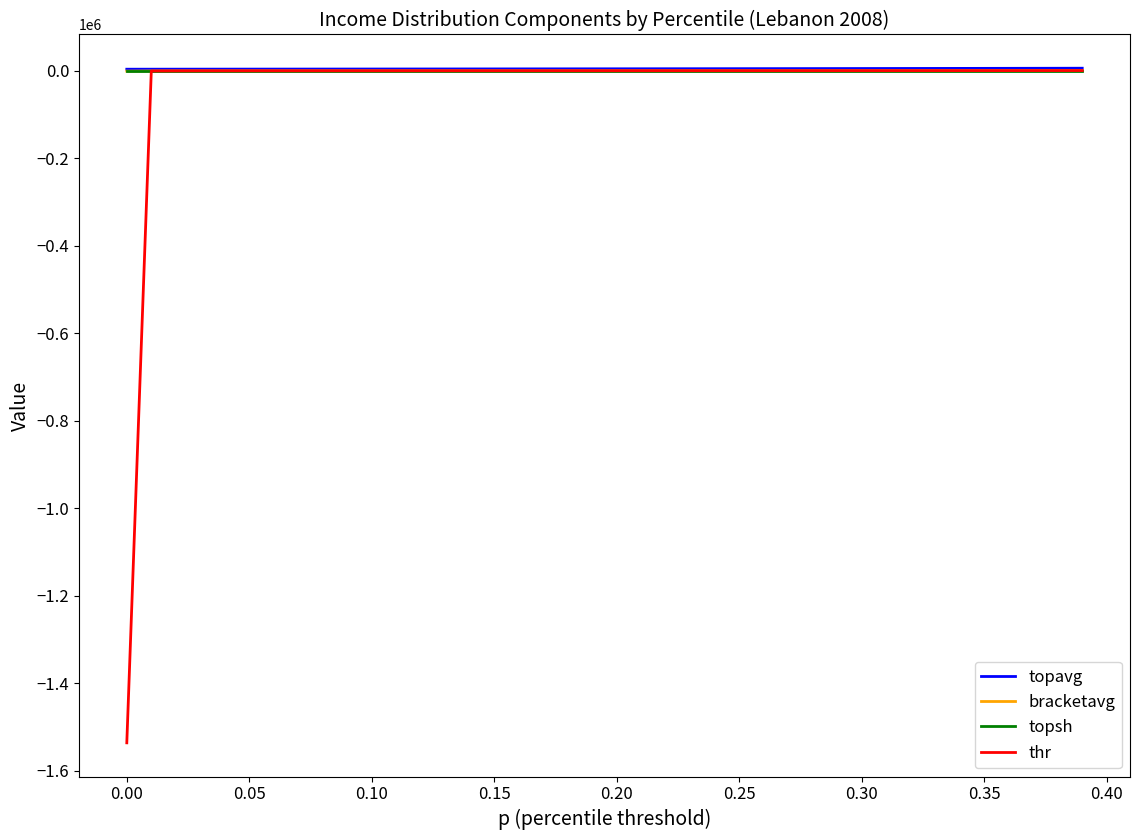

Which series has the widest spread of values?

thr